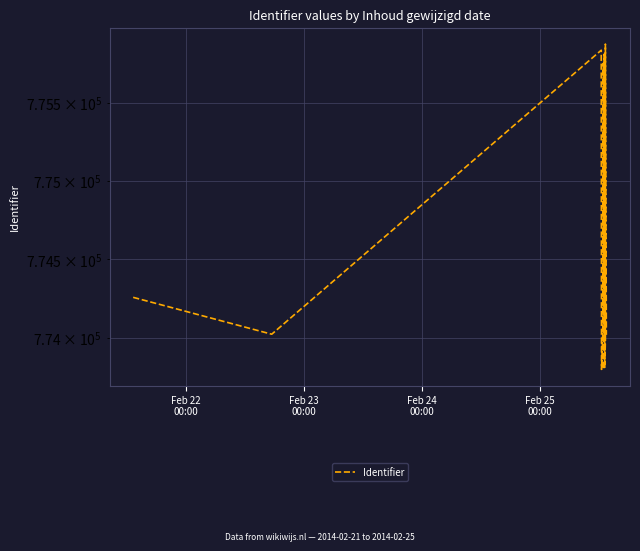

Reading right to left, extract all data points from this chart.

774019	775874	773987	773812	775809	773952	773953	773804	773800	773803	775750	774020	774002	773799	775835	774023	774258